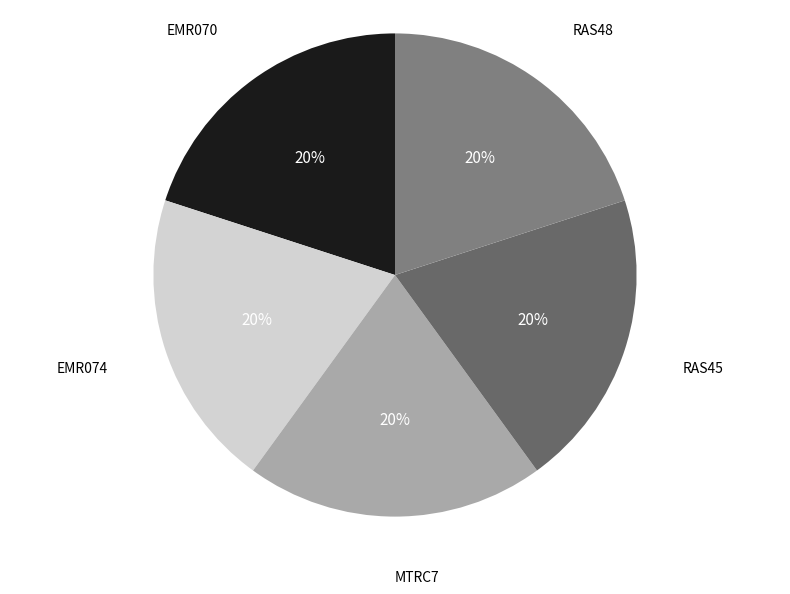

Combined, do MTRC7 and EMR070 account for over 50%?

No